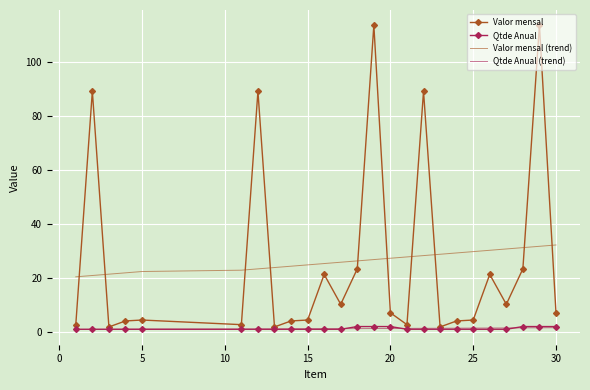

Which series has the widest spread of values?

Valor mensal